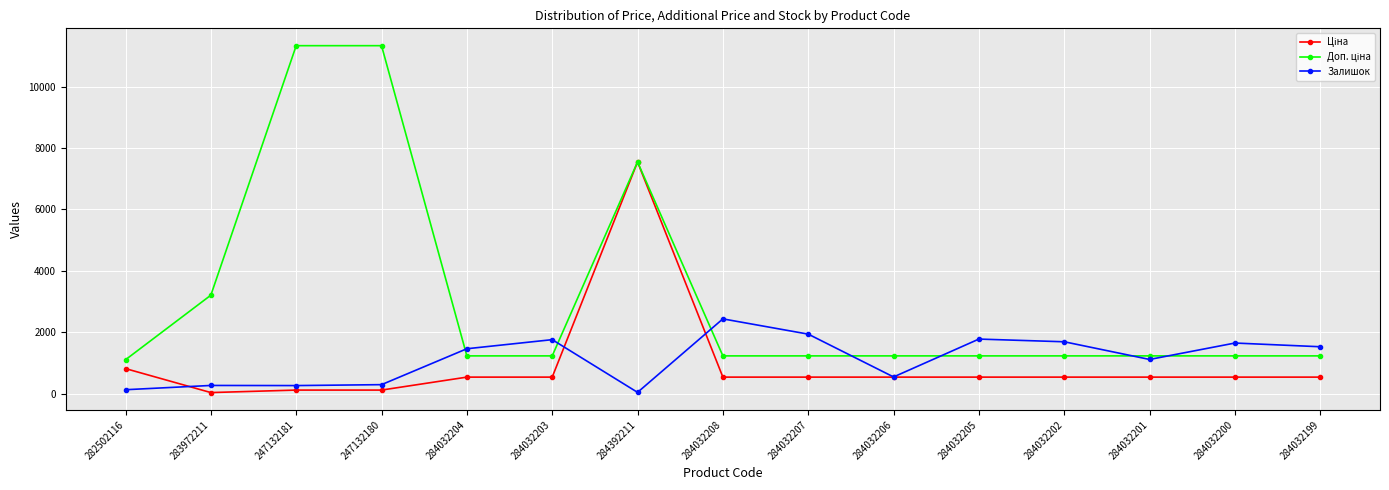

What is the maximum value shown in the chart?

11334.0